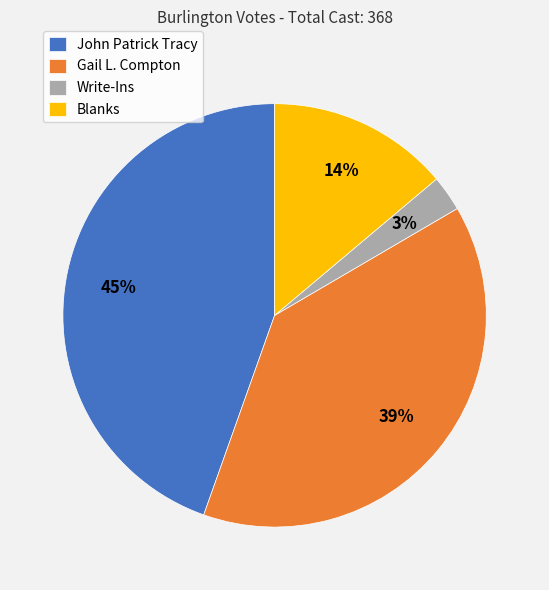

Is the sum of Write-Ins and Blanks greater than half?

No